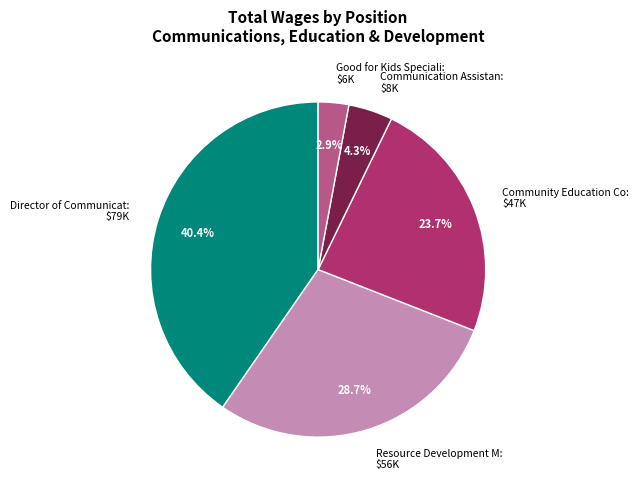

What percentage is NOT represented by Director of Communicat: $79K?

59.6%